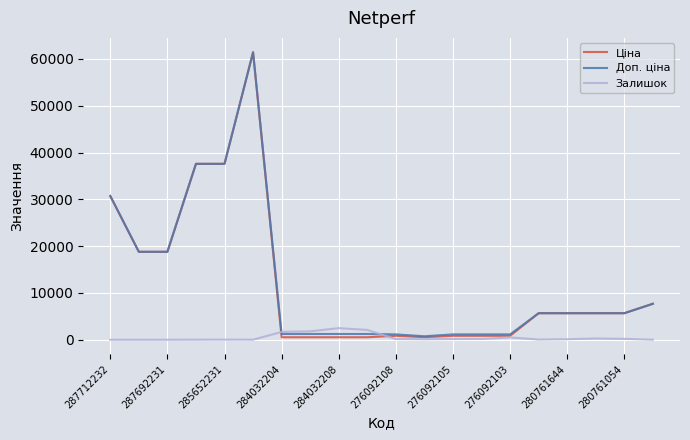

What is the maximum value for Залишок?

2483.0